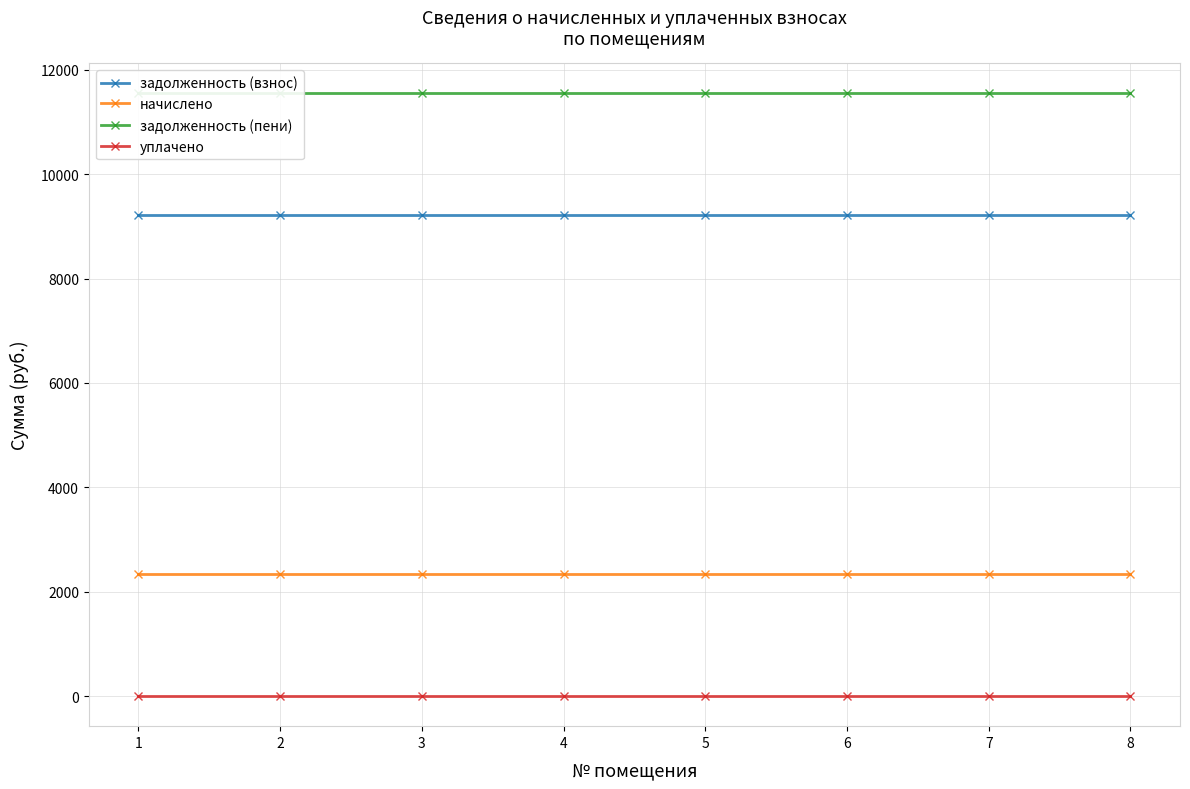

Is it true that уплачено equals 0.0 at 6?

True